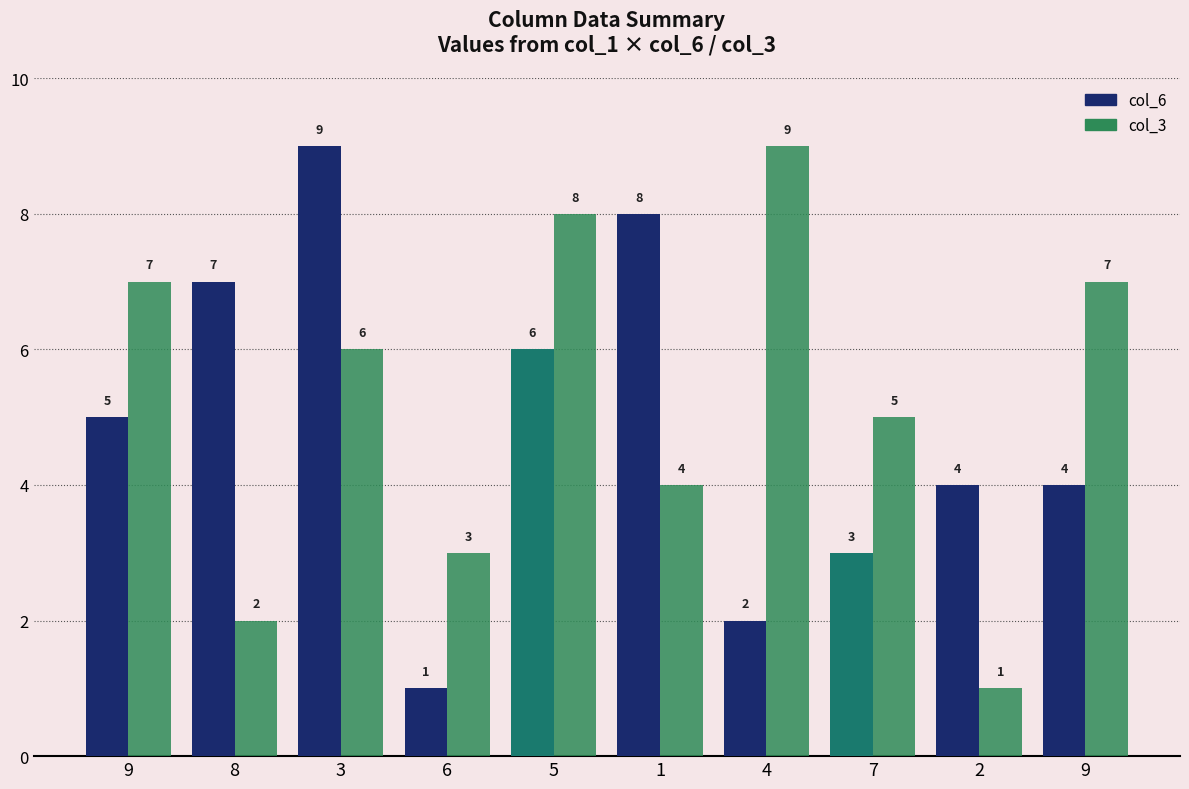

Count the number of categories in the chart.

10